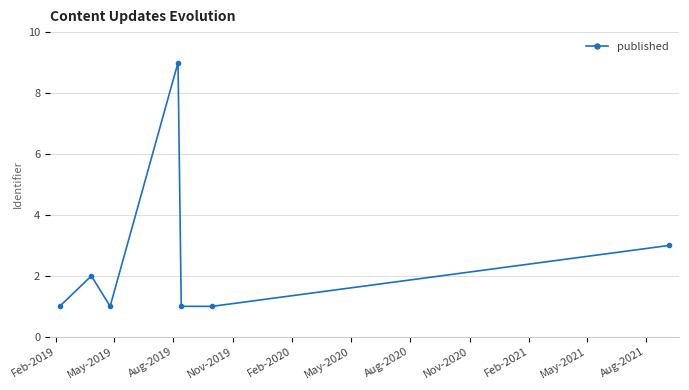

What is the maximum value shown in the chart?

9